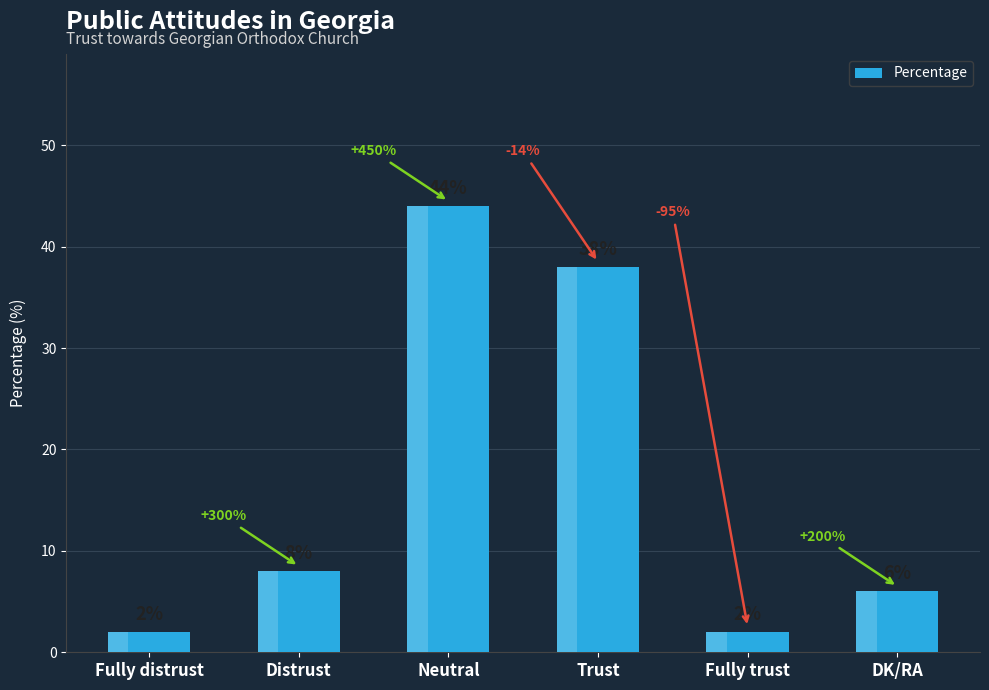

Between Neutral and Fully trust, which is larger?

Neutral